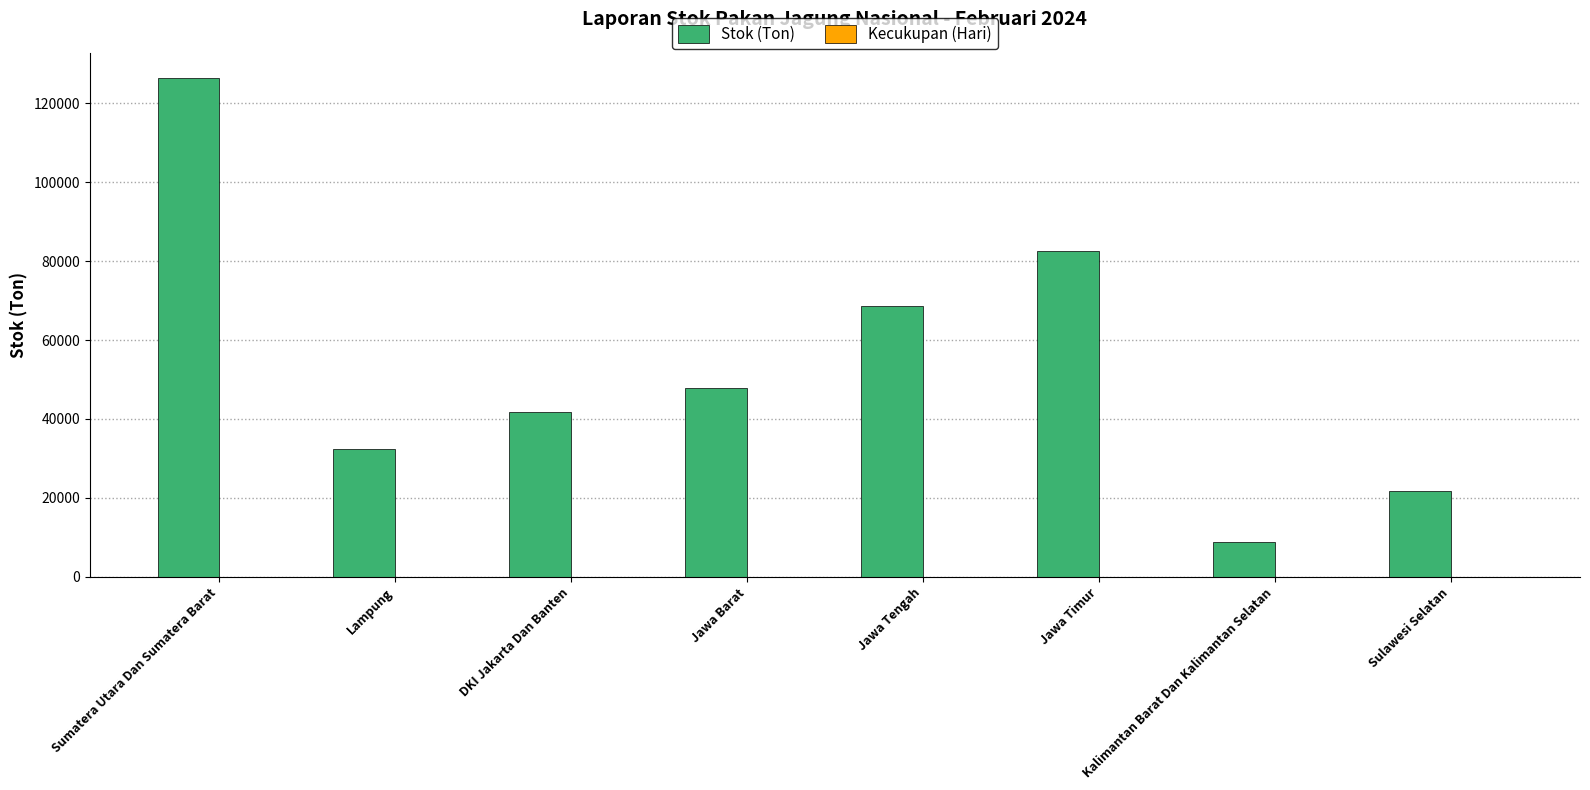

Which series has the largest total across all categories?

Stok (Ton)